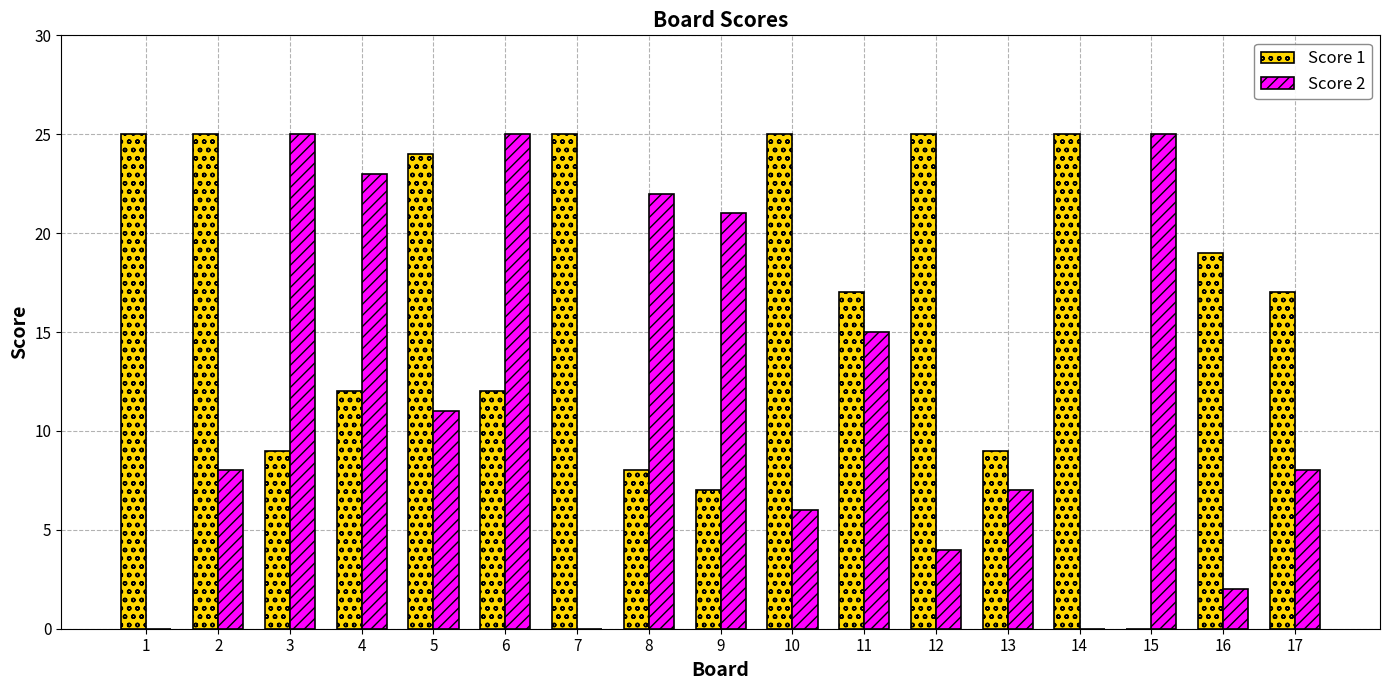

Where is Score 2 nearest to the value 12?

5